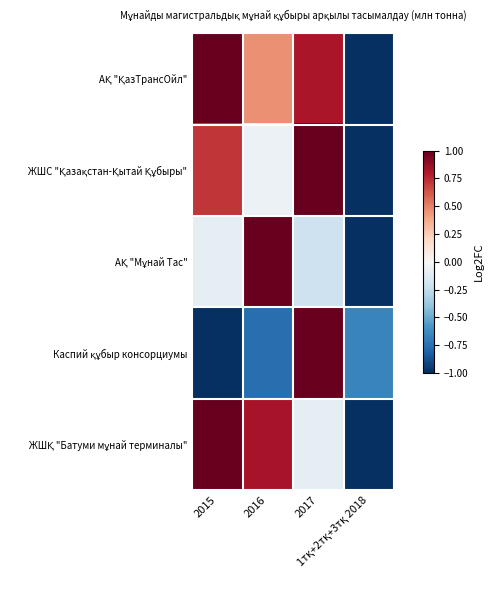

Which has a higher value, 2015 or 1тқ+2тқ+3тқ 2018?

2015